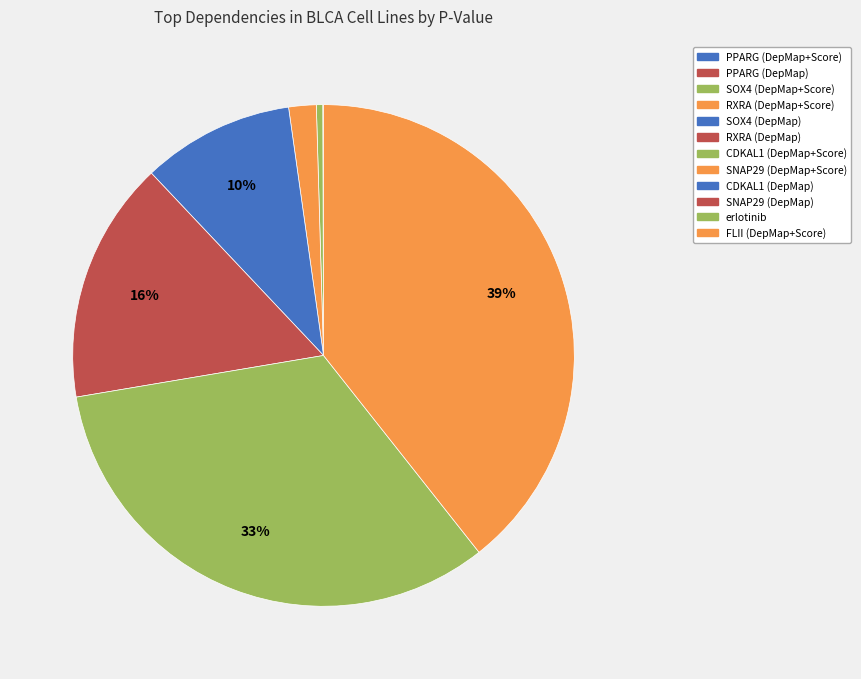

The RXRA (DepMap+Score) slice represents 0% of the pie. True or false?

True